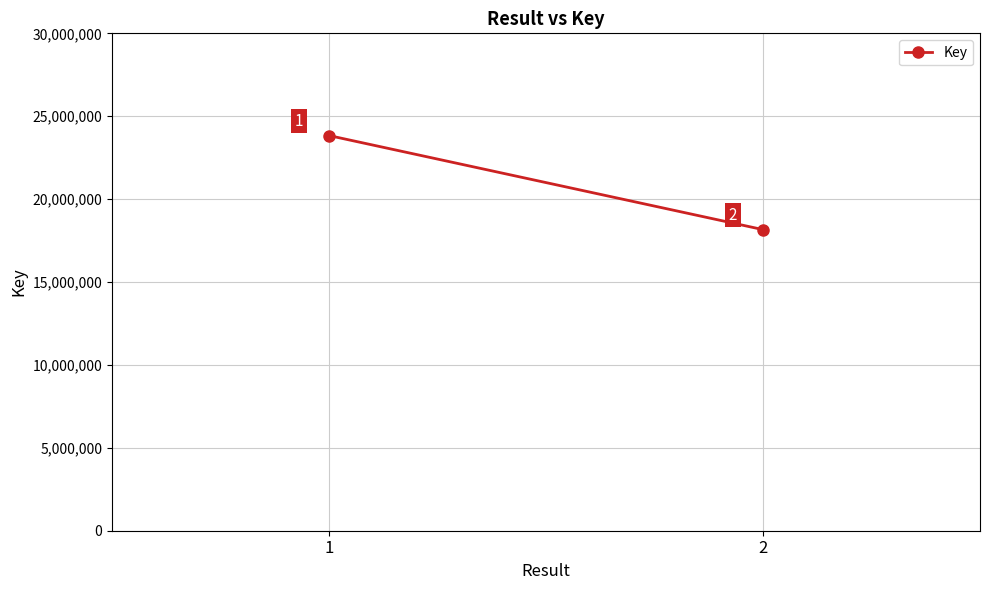

What is the difference between the maximum and minimum values?

5673107